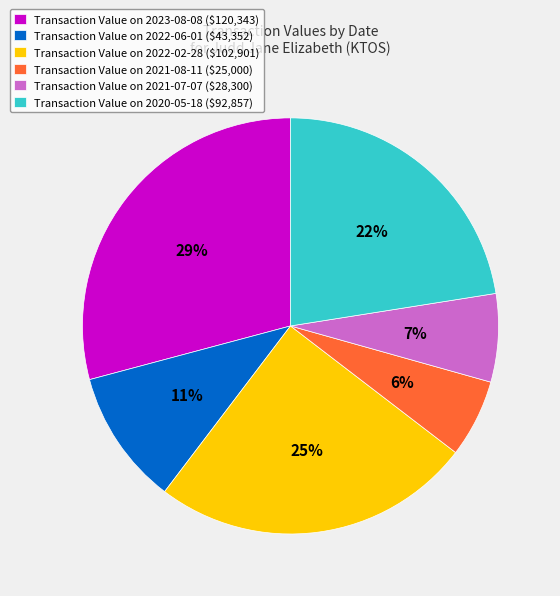

How many segments does this pie chart have?

6